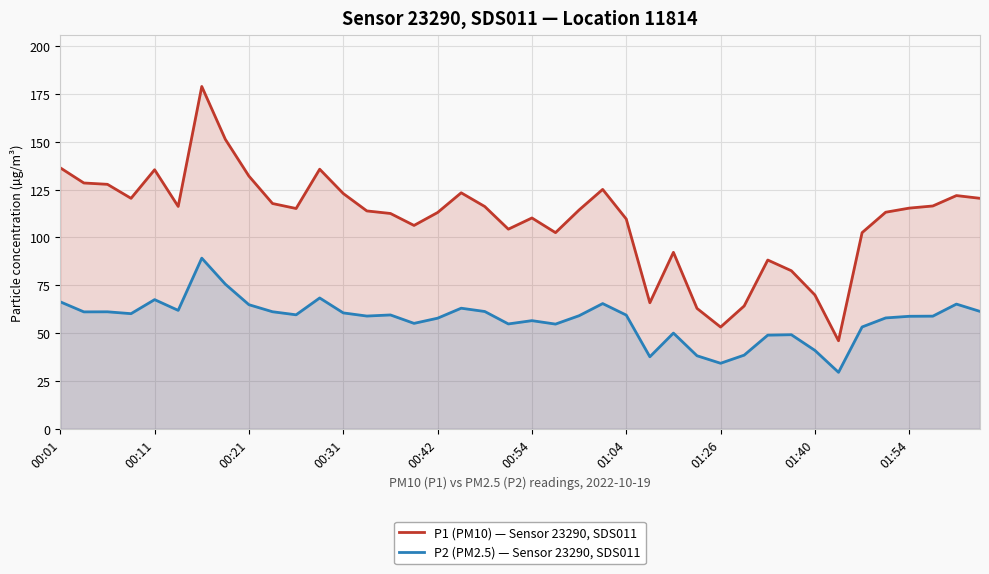

How many distinct data groups are displayed?

2